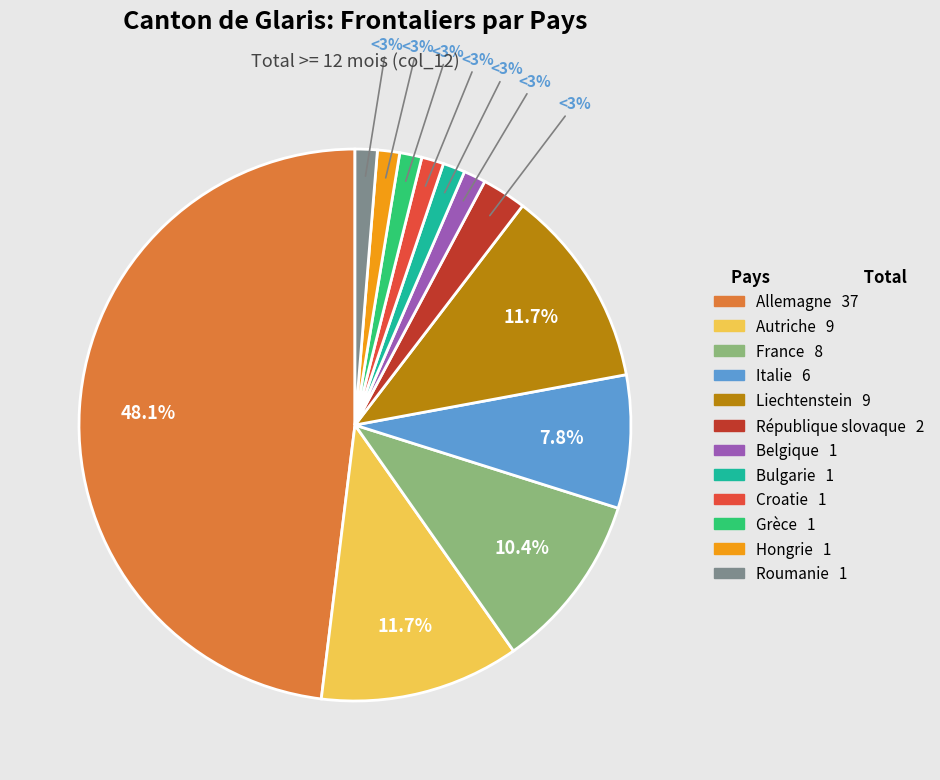

To the nearest percent, what percentage of the pie is Autriche?

12%